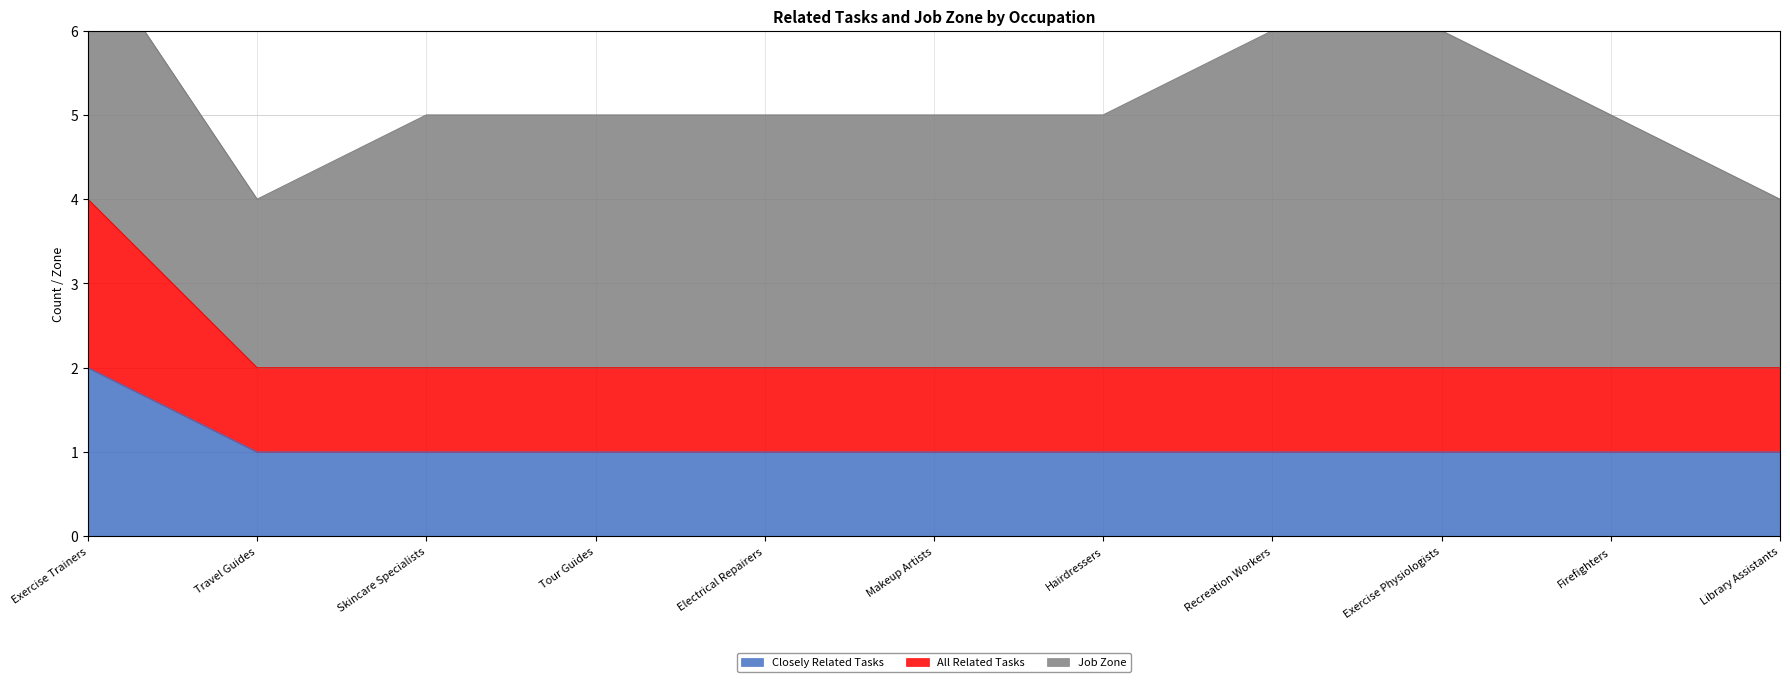

True or false: Closely Related Tasks has a value of 1 at Exercise Trainers.

False